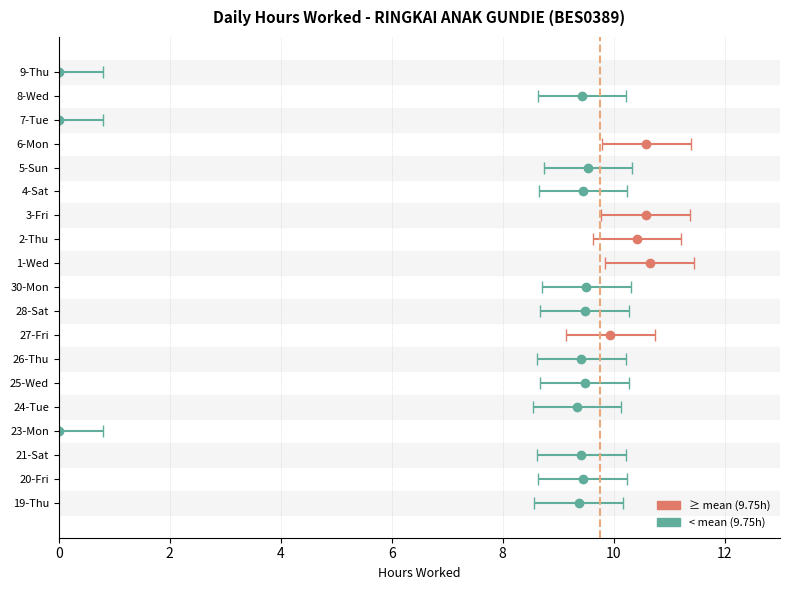

What is the difference between the maximum and minimum values?

10.7